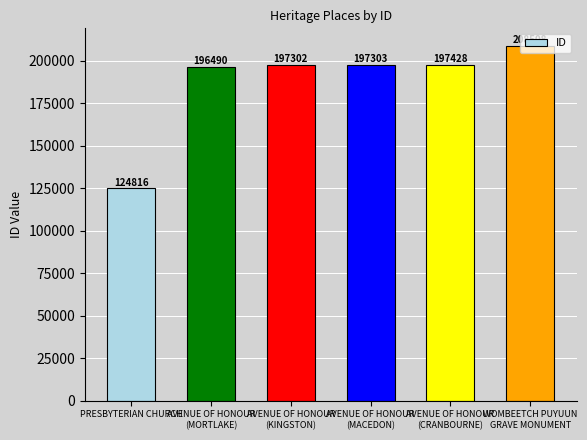

The value at AVENUE OF HONOUR
(MACEDON) is 197303. True or false?

True